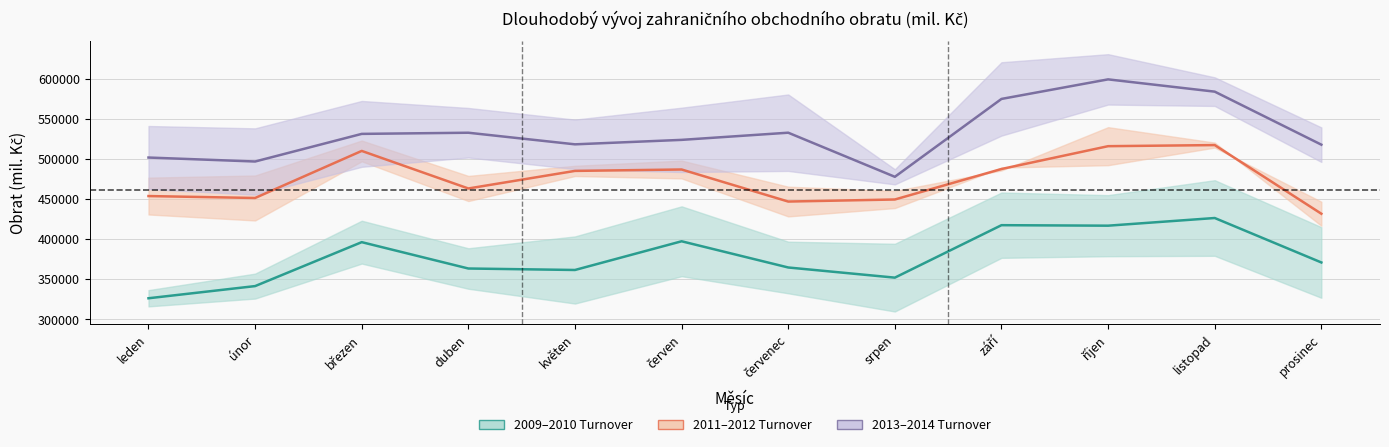

What is the sum of all 2011–2012 Turnover mid values?

5702871.0